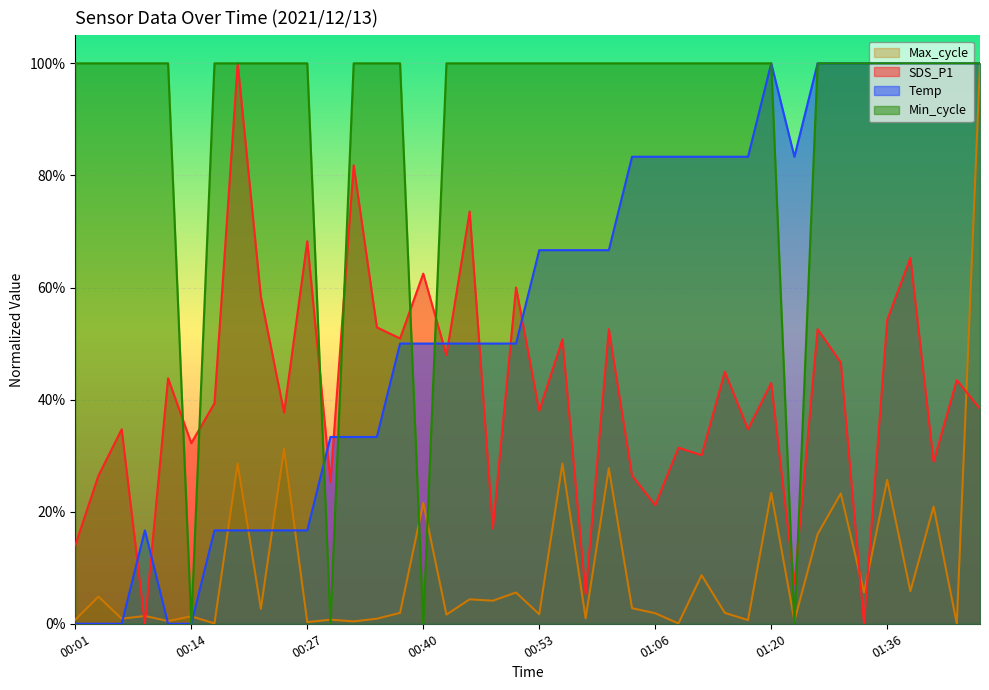

What is the difference between the maximum and minimum values in the Min_cycle series?

1.0